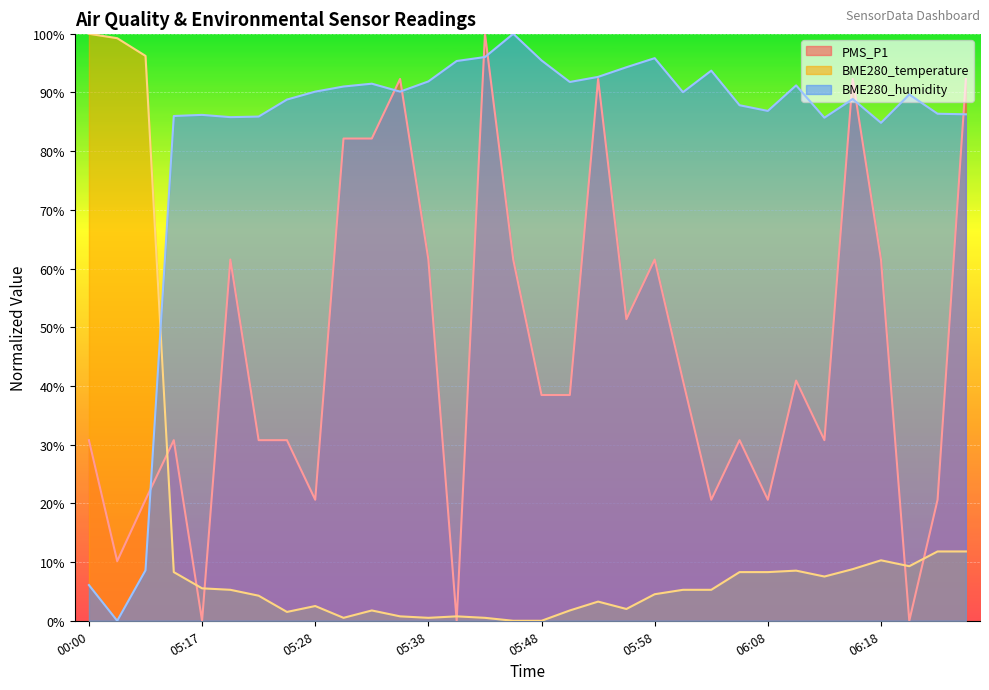

What position from the right is 06:08?

8